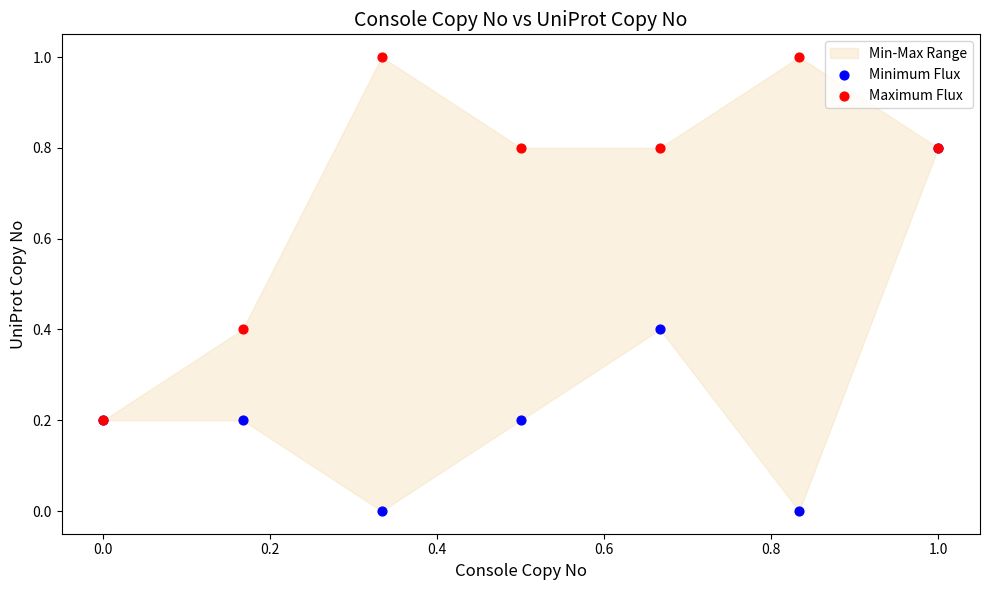

Which series contains the lowest Y value?

Minimum Flux